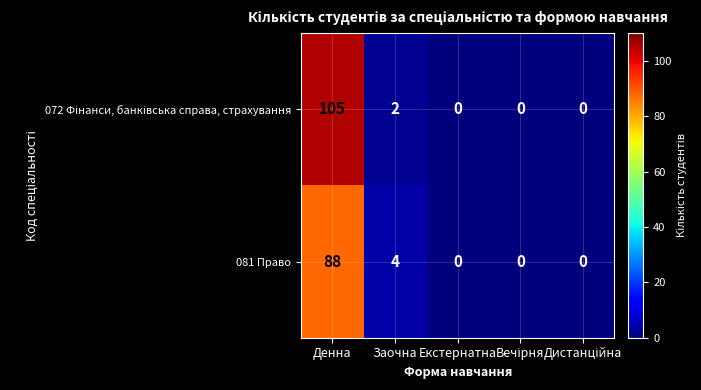

What is the total value across all series at Заочна?

6